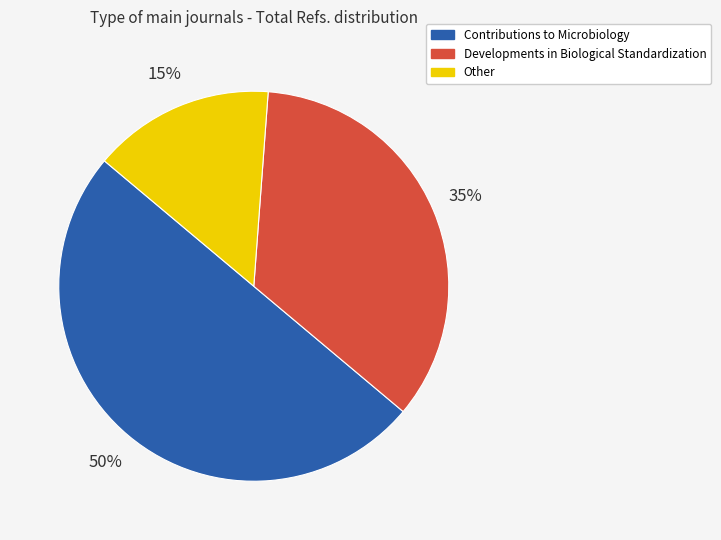

How many slices are in this pie chart?

3